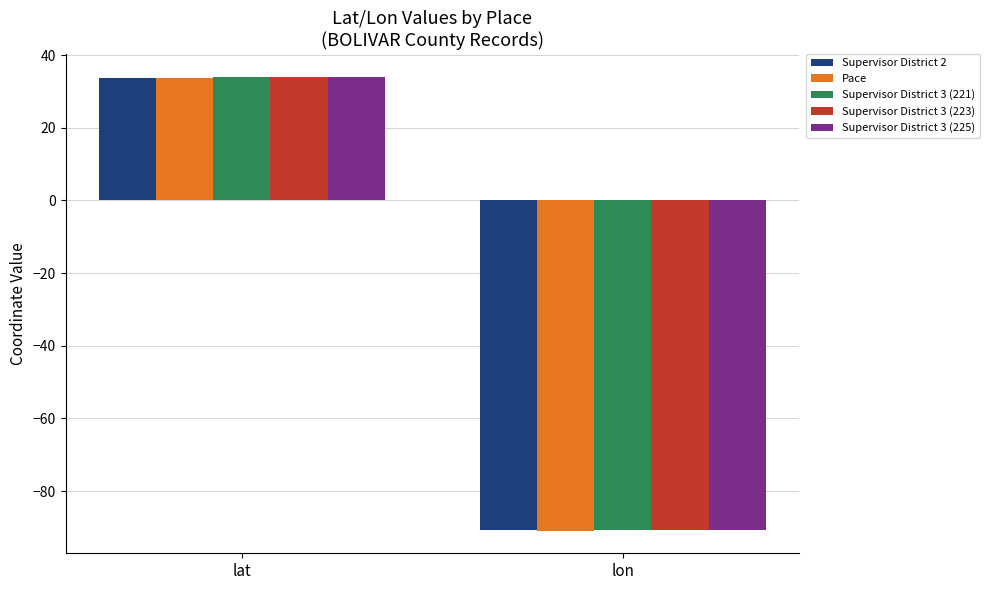

What value does the Supervisor District 3 (225) series have at lon?

-90.7